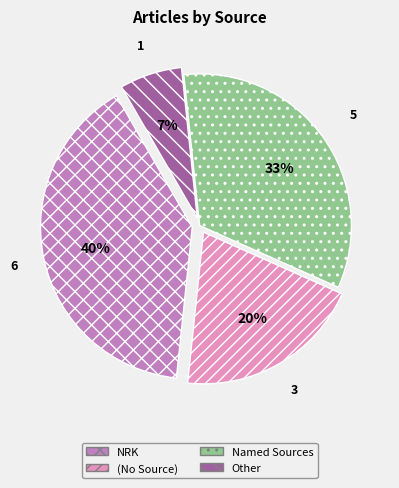

Is it true that (No Source) is 20% of the pie?

True